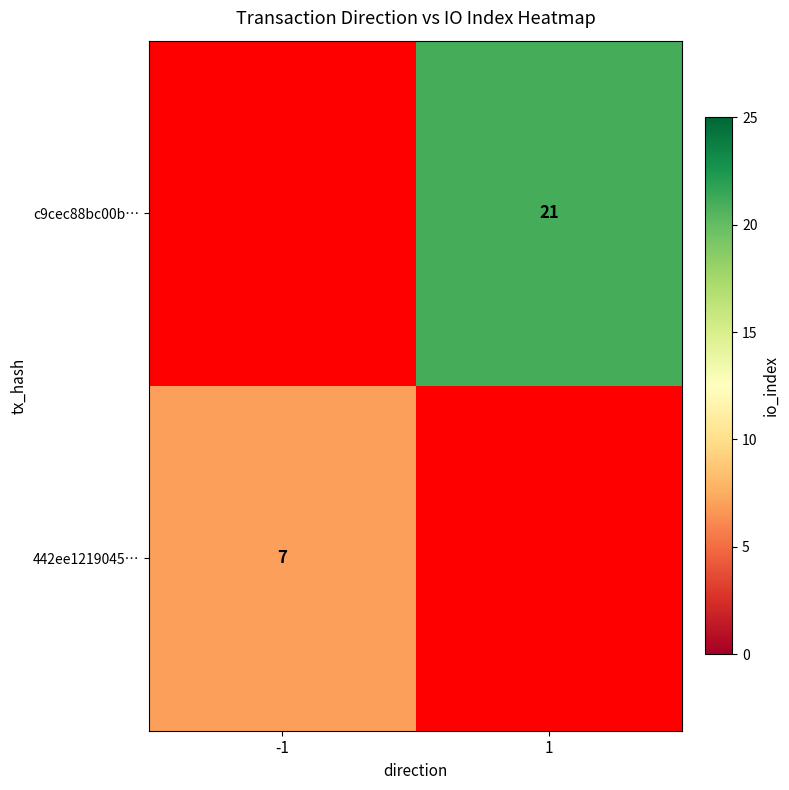

The value of c9cec88bc00b… at 1 is 33. True or false?

False